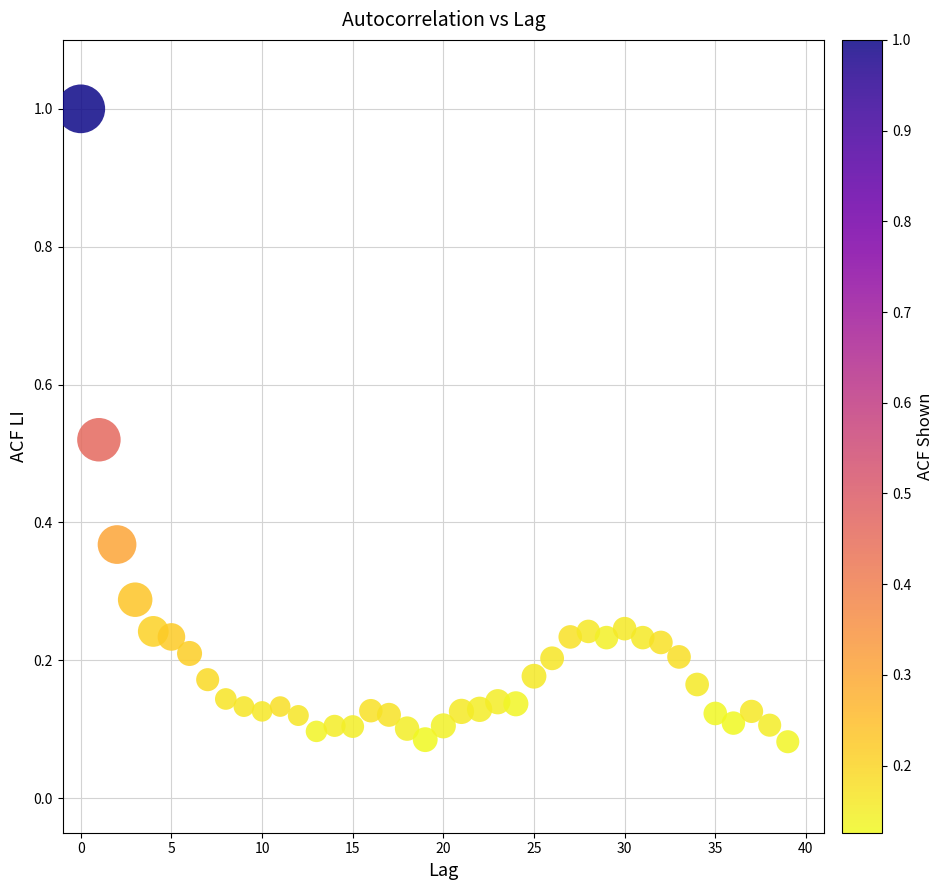

What is the range of Y values (max minus min)?

0.9